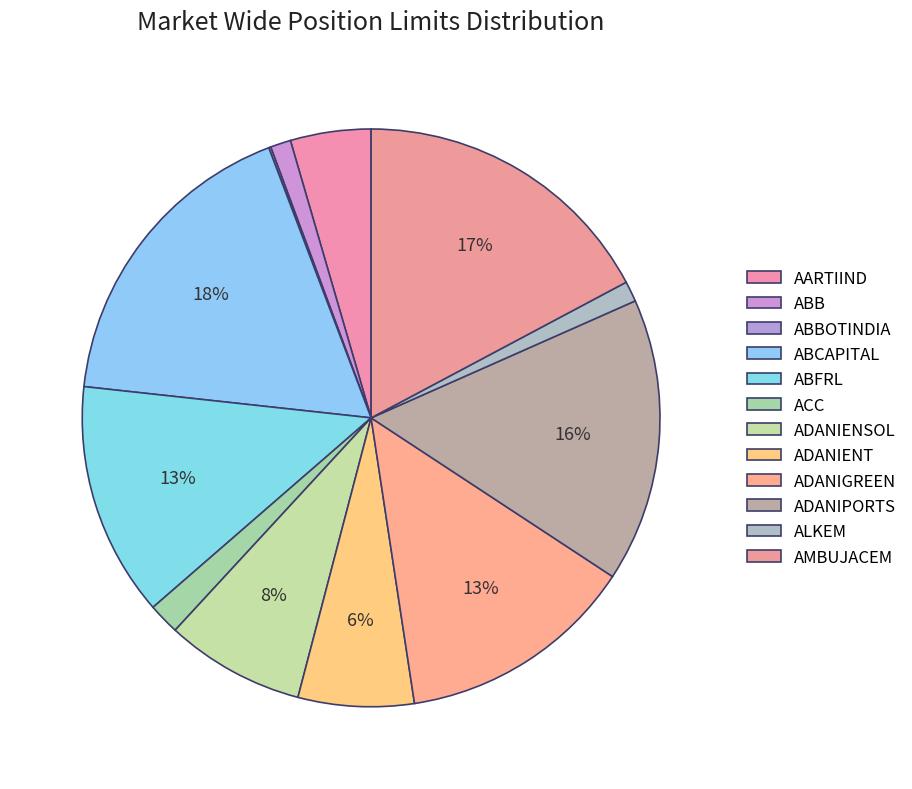

What is the change in value from ADANIENSOL to ADANIGREEN?

+51540672